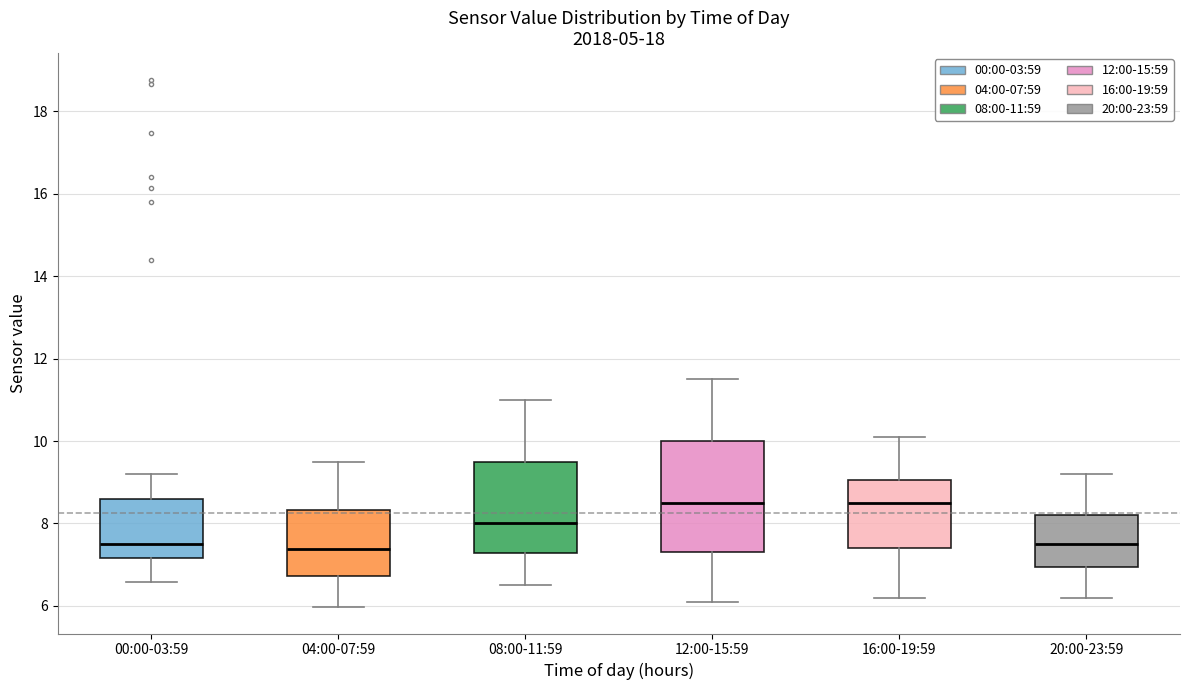

Reading left to right, transcribe this box plot: for each box, give where its median line is, the range the box spans, and where its two whiskers end, as read against the y-axis. The values are not printed on the chart, so give them approximately, as read against the axis.

00:00-03:59: median 7.6, box 7.2 to 8.6, whiskers 6.6 to 9.2
04:00-07:59: median 7.4, box 6.8 to 8.4, whiskers 6.0 to 9.6
08:00-11:59: median 8.0, box 7.2 to 9.6, whiskers 6.6 to 11.0
12:00-15:59: median 8.6, box 7.4 to 10.0, whiskers 6.2 to 11.6
16:00-19:59: median 8.6, box 7.4 to 9.0, whiskers 6.2 to 10.2
20:00-23:59: median 7.6, box 7.0 to 8.2, whiskers 6.2 to 9.2